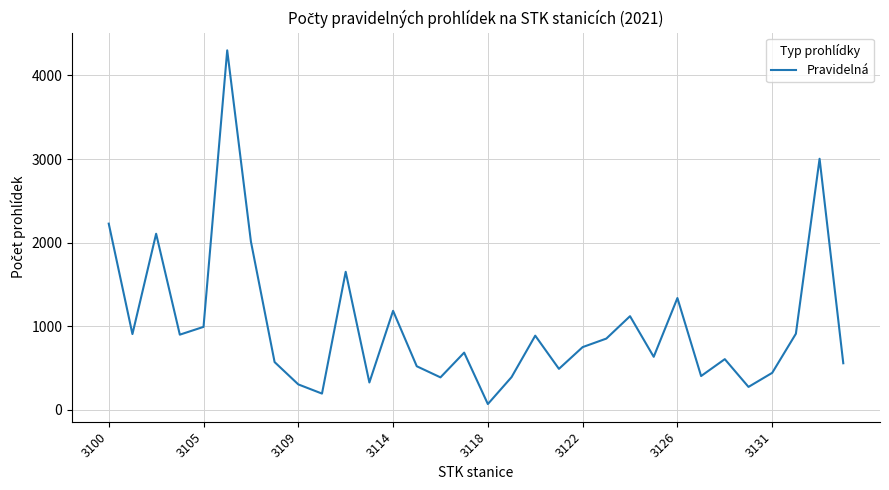

What is the maximum value shown in the chart?

4300